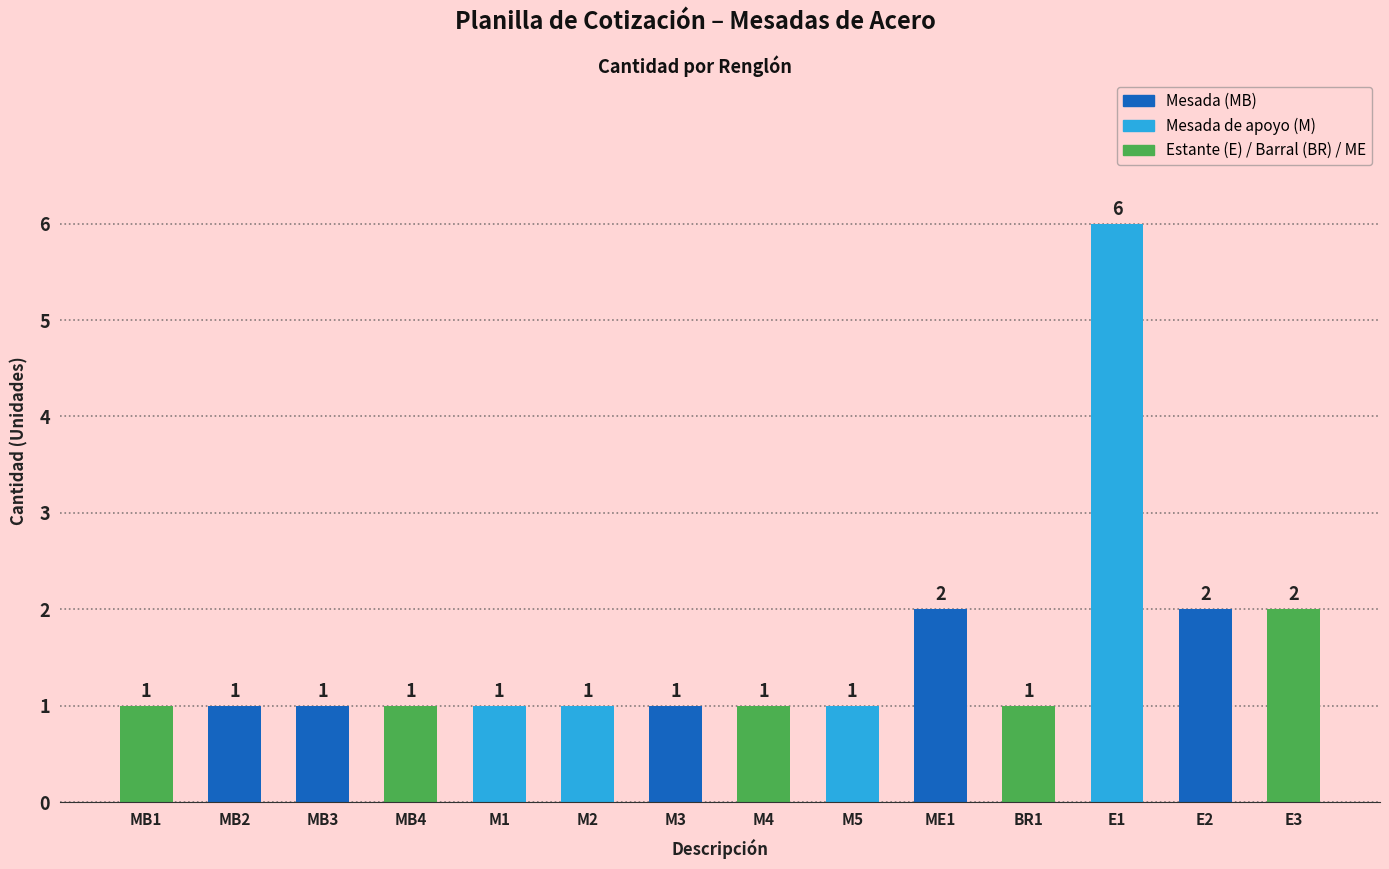

What position from the right is M4?

7